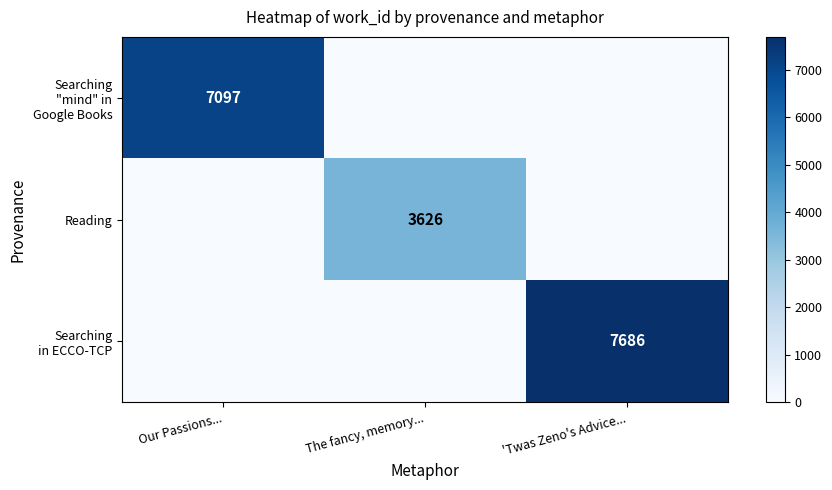

Count the number of data series in this chart.

3